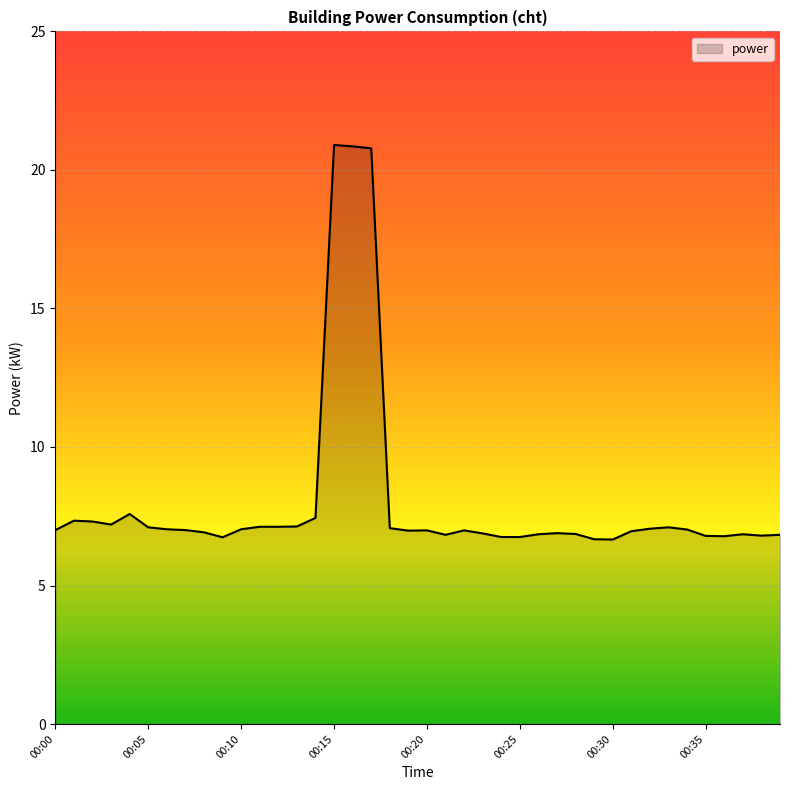

What is the smallest value displayed?

6.7